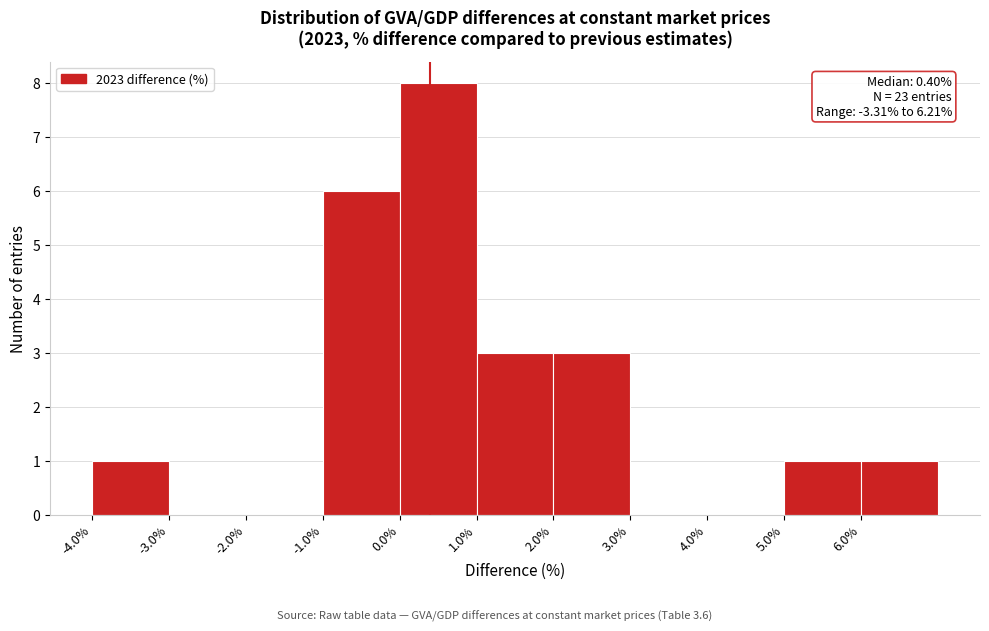

Which range on the x-axis has the tallest bar?

0 to 1